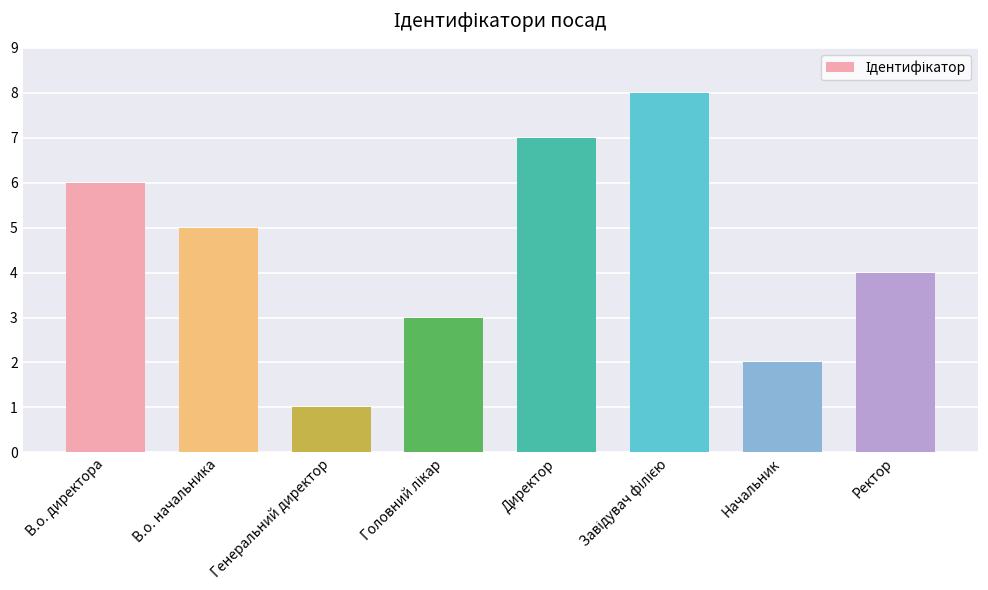

What is the approximate value at Начальник?

2